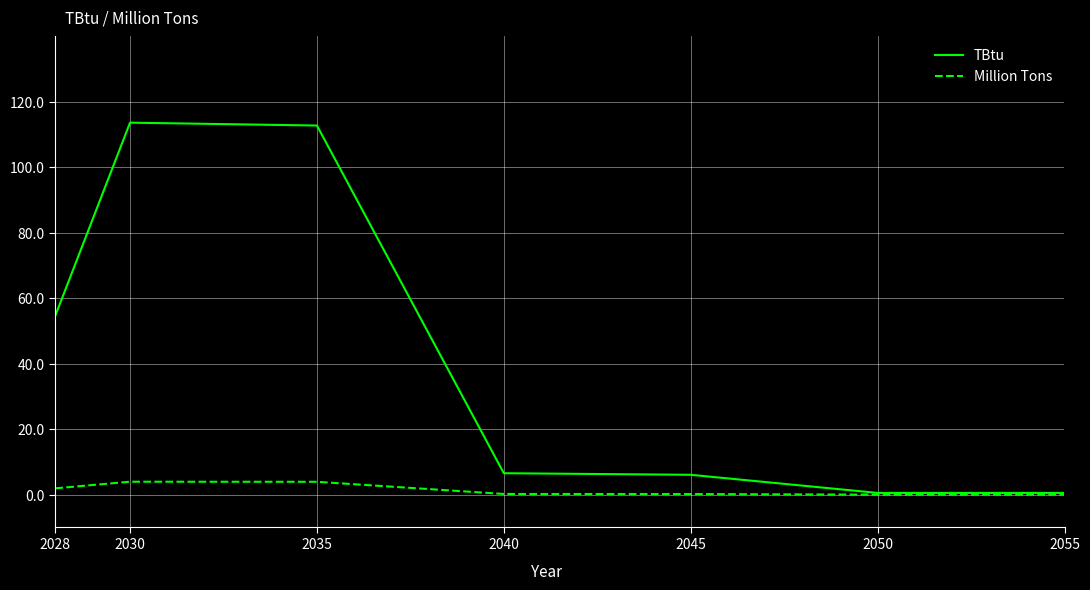

Is it true that TBtu equals 6.1 at 2045?

True